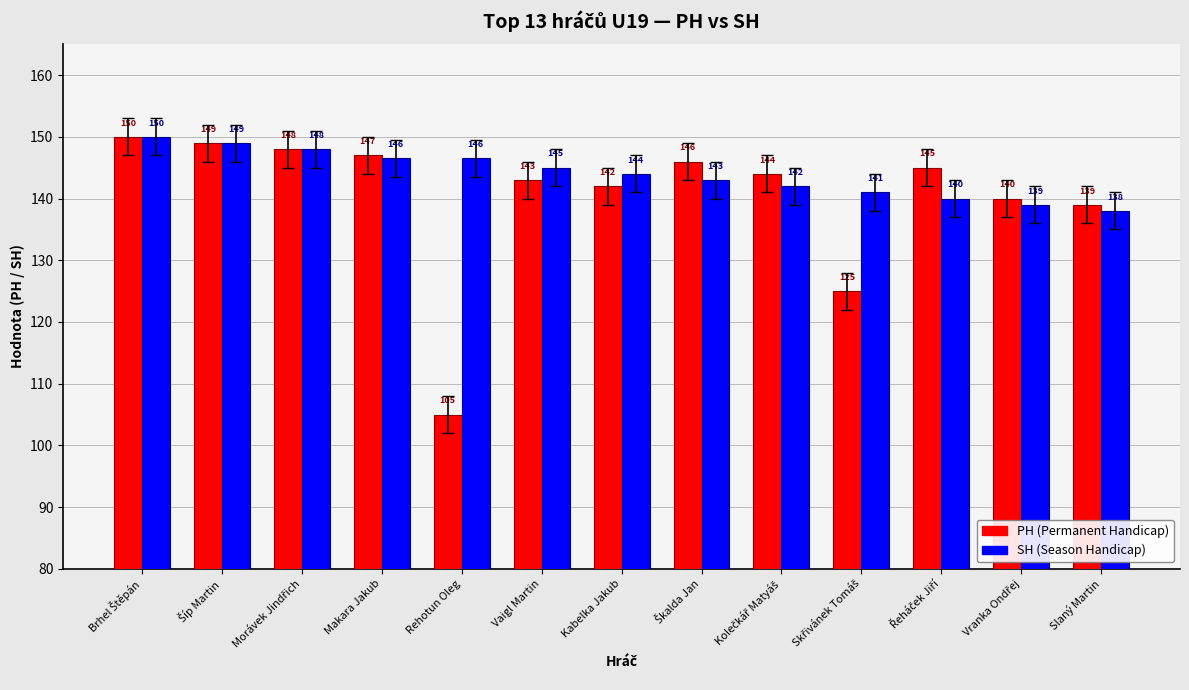

Rank the series at Rehotun Oleg from lowest to highest value.

PH (Permanent Handicap), SH (Season Handicap)